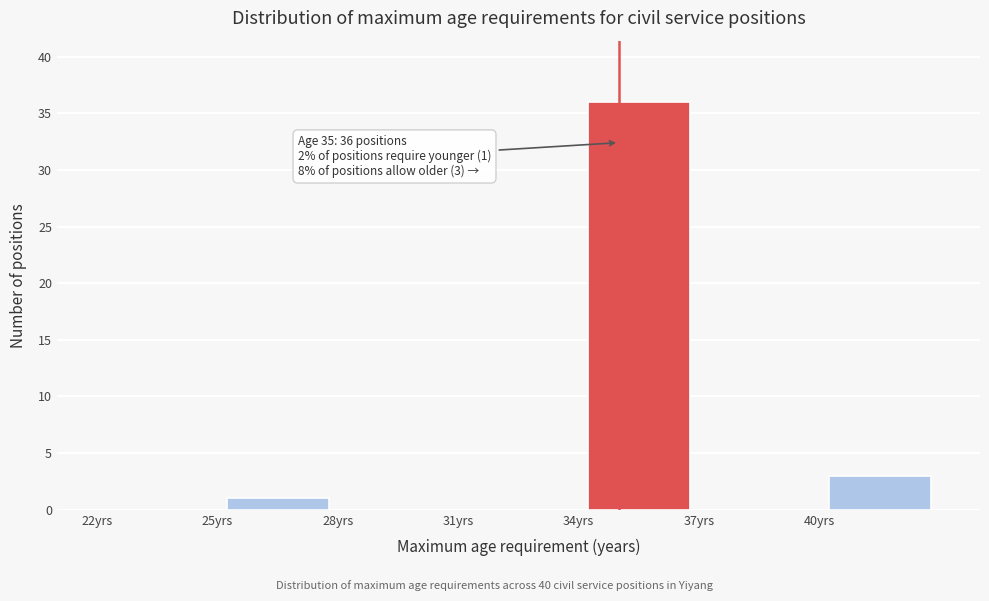

Which range on the x-axis has the tallest bar?

34 to 37